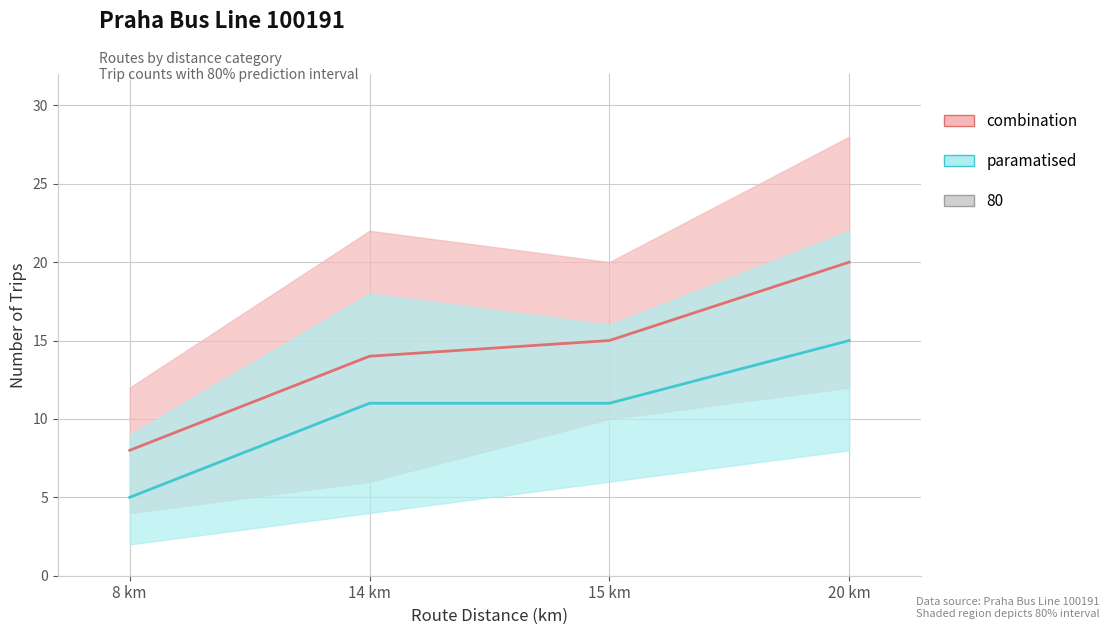

The value at 14 km is 21. True or false?

False